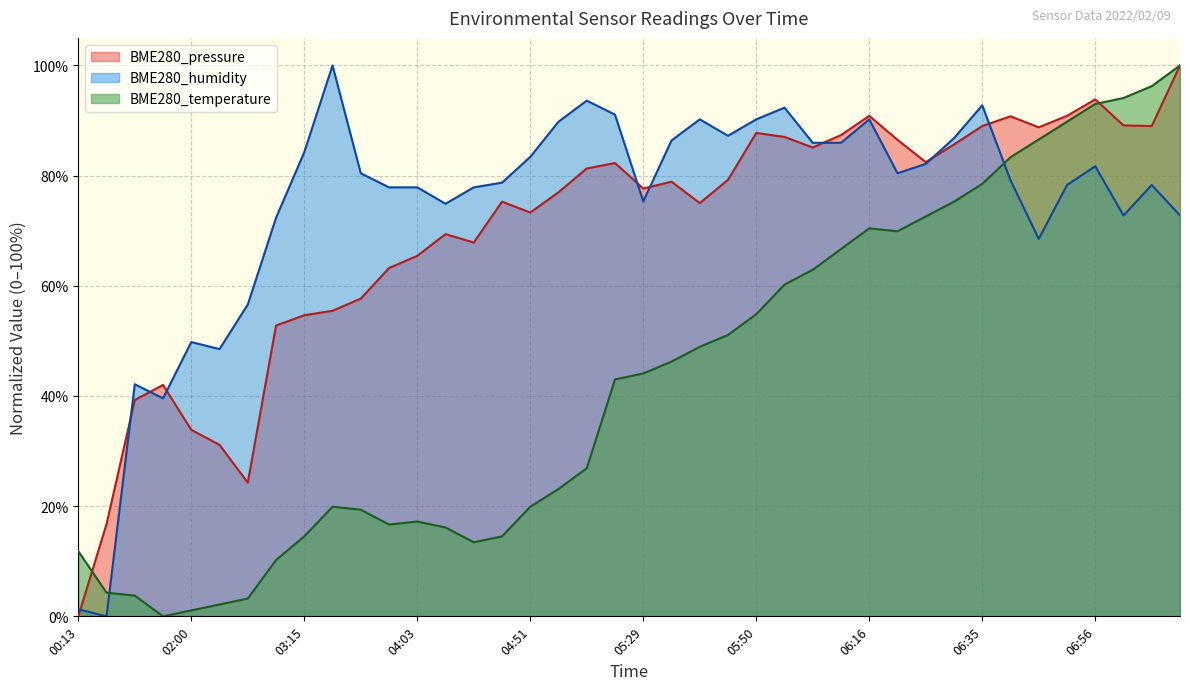

Which series has the largest total across all categories?

BME280_humidity